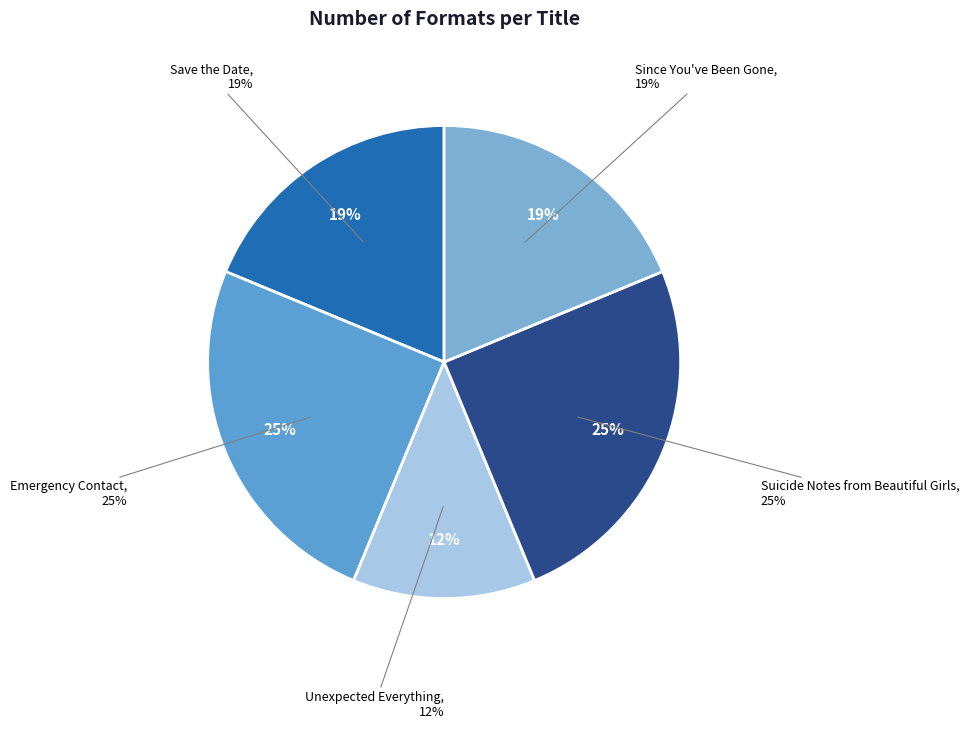

Is there any slice that represents more than half of the pie?

No